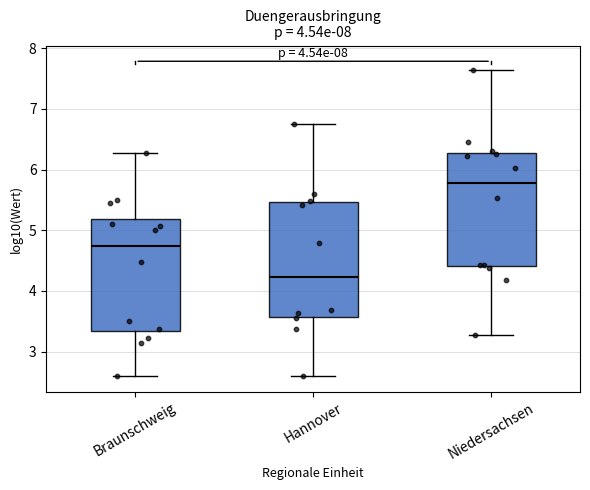

Reading left to right, transcribe this box plot: for each box, give where its median line is, the range the box spans, and where its two whiskers end, as read against the y-axis. The values are not printed on the chart, so give them approximately, as read against the axis.

Braunschweig: median 4.7, box 3.3 to 5.2, whiskers 2.6 to 6.3
Hannover: median 4.2, box 3.6 to 5.5, whiskers 2.6 to 6.8
Niedersachsen: median 5.8, box 4.4 to 6.3, whiskers 3.3 to 7.6